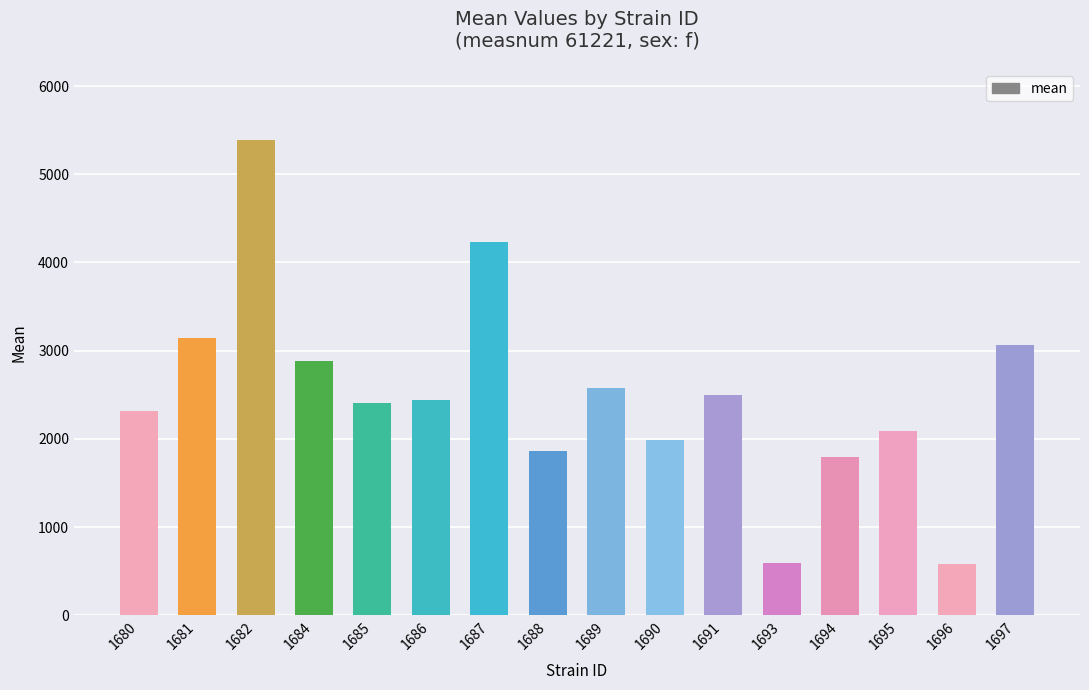

What is the maximum value shown in the chart?

5384.3